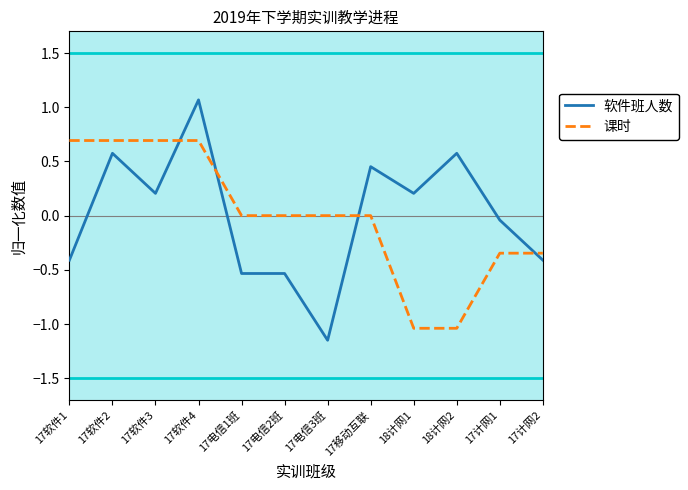

True or false: 软件班人数 has more than 0 points higher than both neighbors.

True